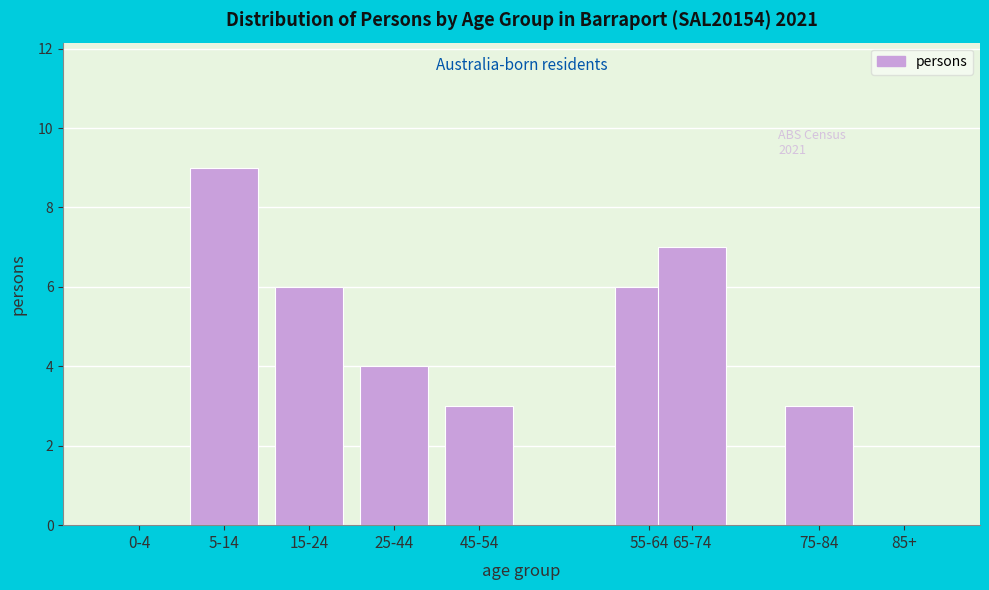

Reading left to right, list all the values displayed in this chart.

0-4=0	5-14=9	15-24=6	25-44=4	45-54=3	55-64=6	65-74=7	75-84=3	85+=0